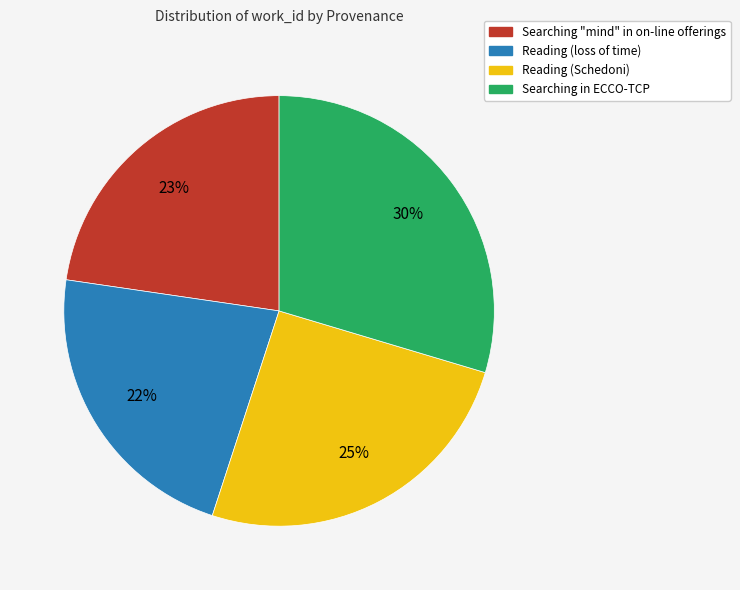

How many slices are in this pie chart?

4